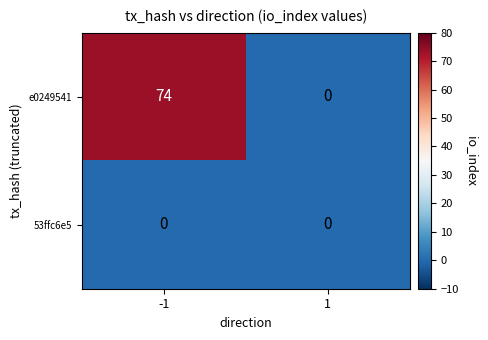

Rank the categories by e0249541 value from highest to lowest.

-1, 1